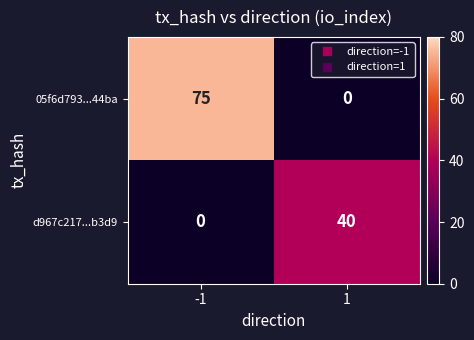

Which series has the largest range (max minus min)?

05f6d793...44ba